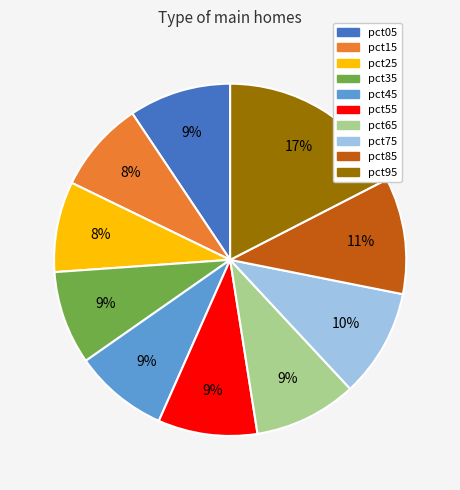

To the nearest percent, what is the combined percentage of pct15 and pct75?

18%